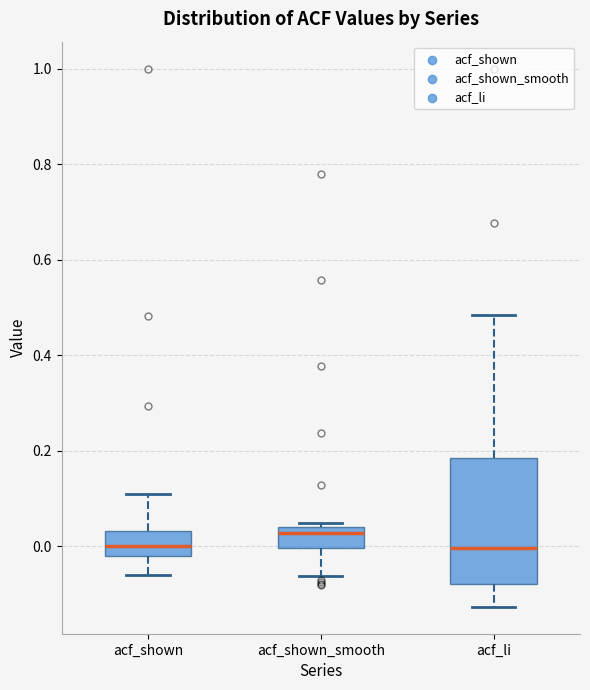

Reading left to right, read every box against the y-axis: the position of its median line, the range the box covers, and the ends of its whiskers. The values are not printed on the chart, so give them approximately, as read against the axis.

acf_shown: median 0.00, box -0.02 to 0.04, whiskers -0.06 to 0.10
acf_shown_smooth: median 0.02, box 0.00 to 0.04, whiskers -0.06 to 0.04 (just above the box's upper edge)
acf_li: median 0.00, box -0.08 to 0.18, whiskers -0.12 to 0.48